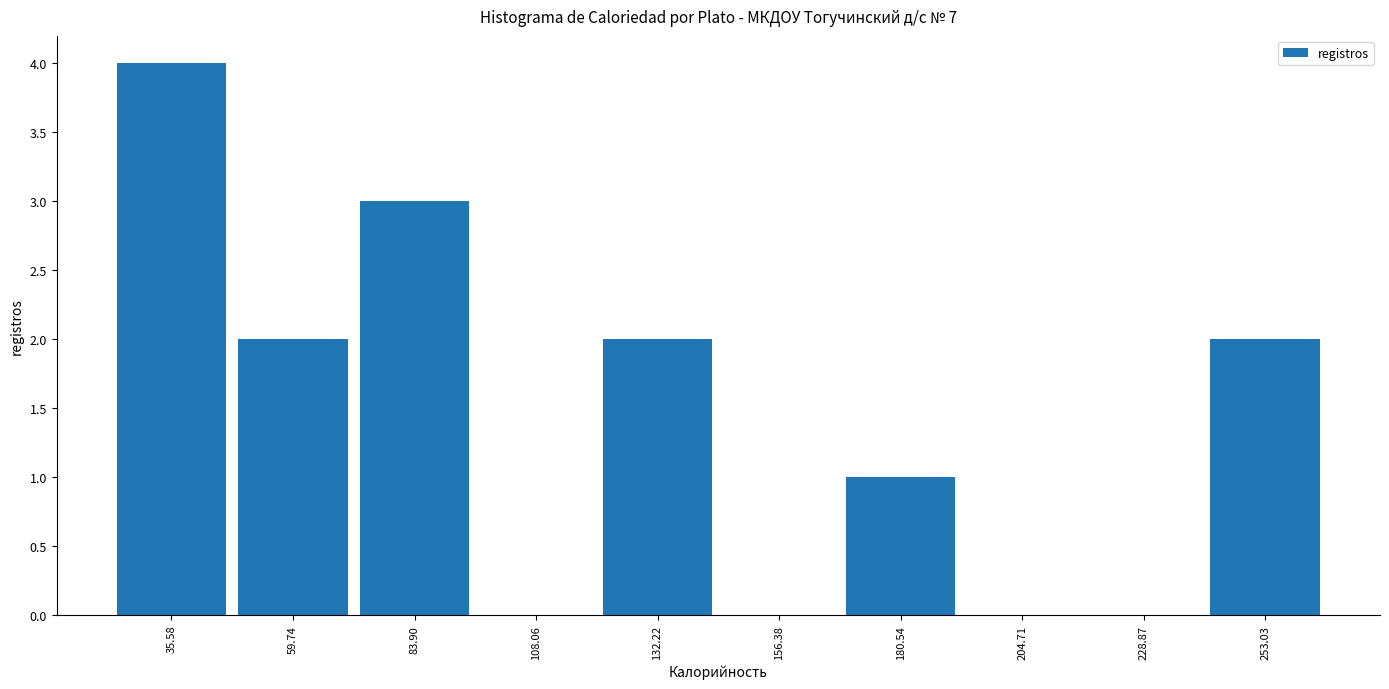

Over which range of the x-axis is the bar tallest?

25 to 50